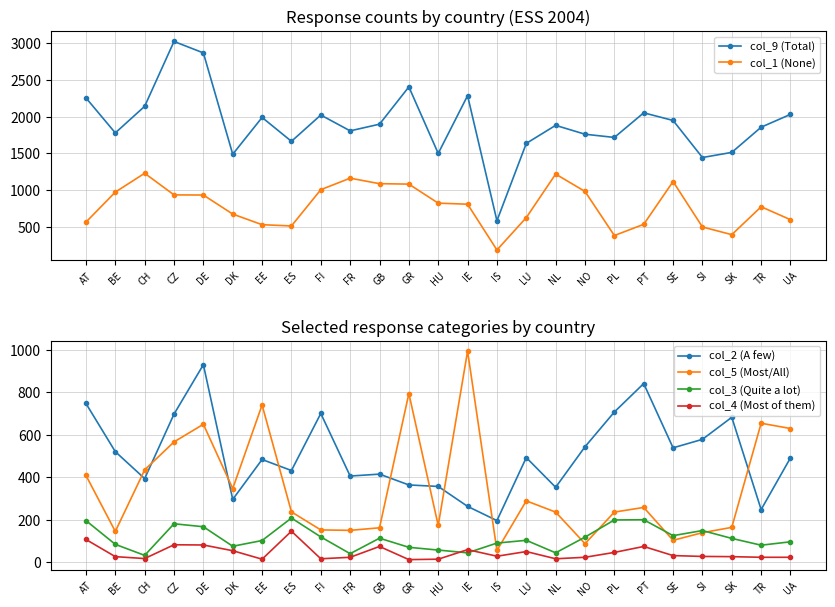

What is the sum of all col_3 (Quite a lot) values?

2804